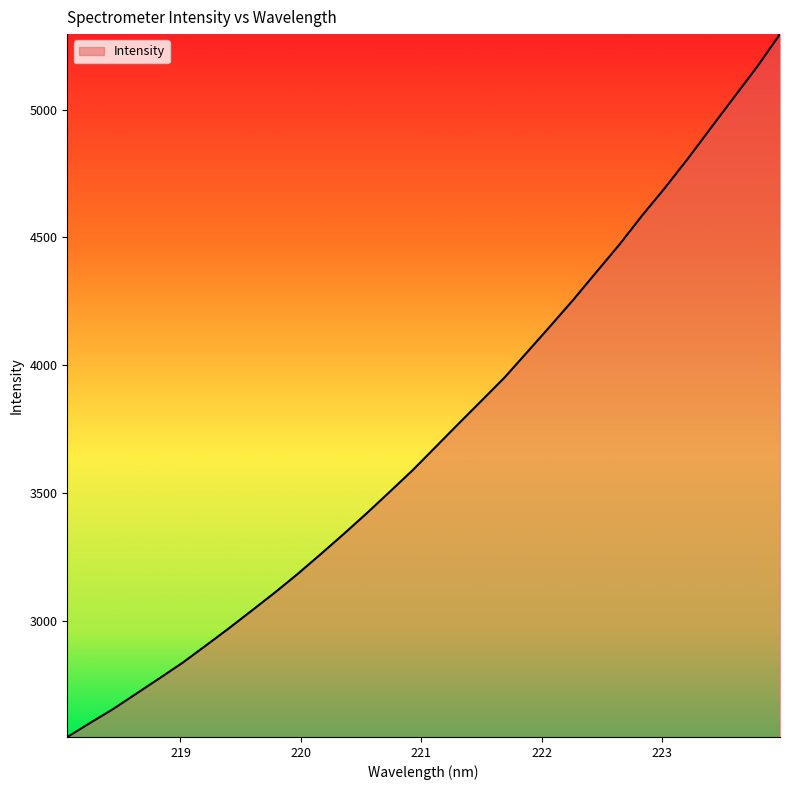

What is the smallest value displayed?

2544.3